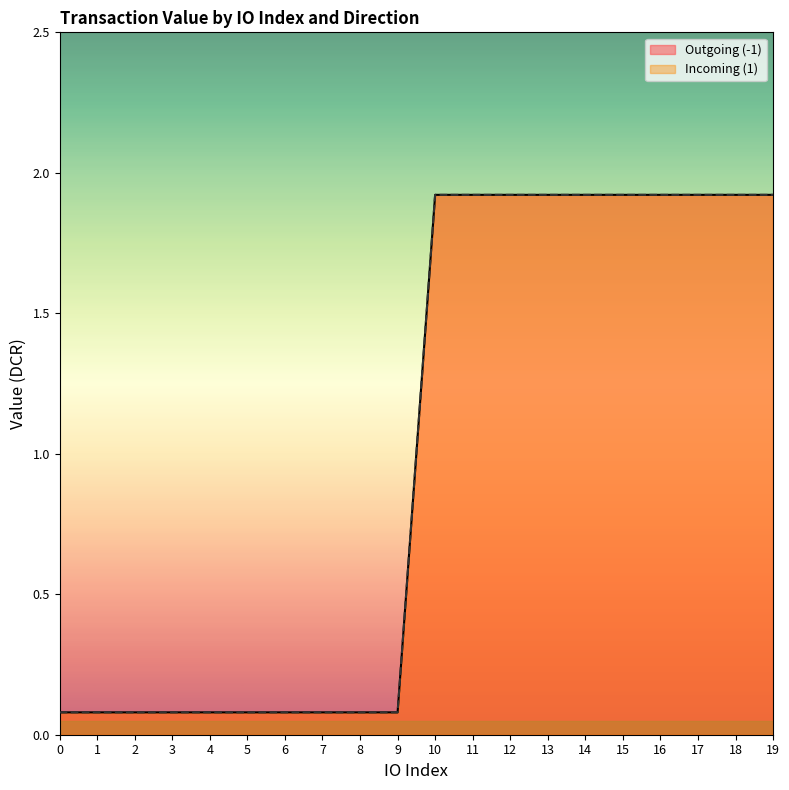

What is the greatest value displayed?

1.9